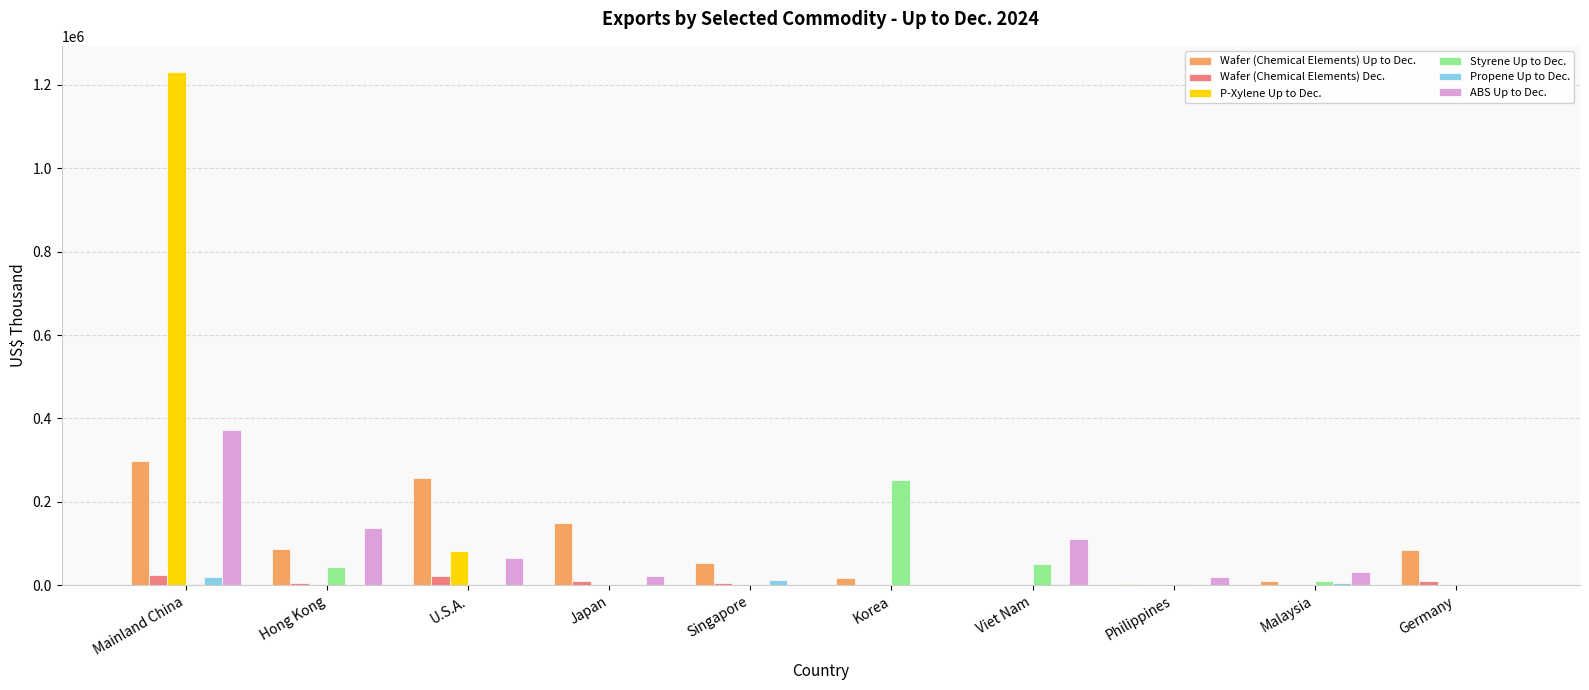

Does the chart contain stacked bars?

No